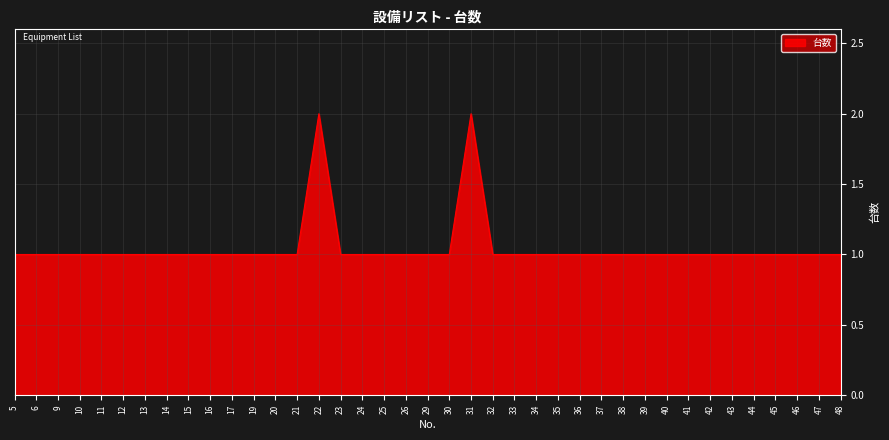

Does the chart have visible grid lines?

Yes